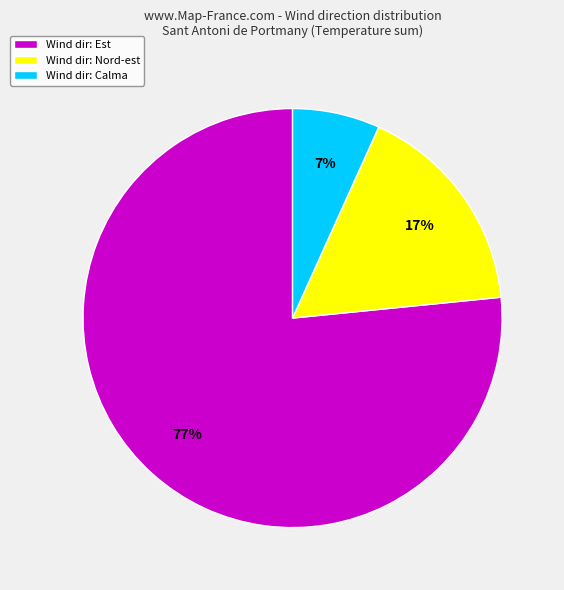

Between Wind dir: Est and Wind dir: Calma, which is larger?

Wind dir: Est